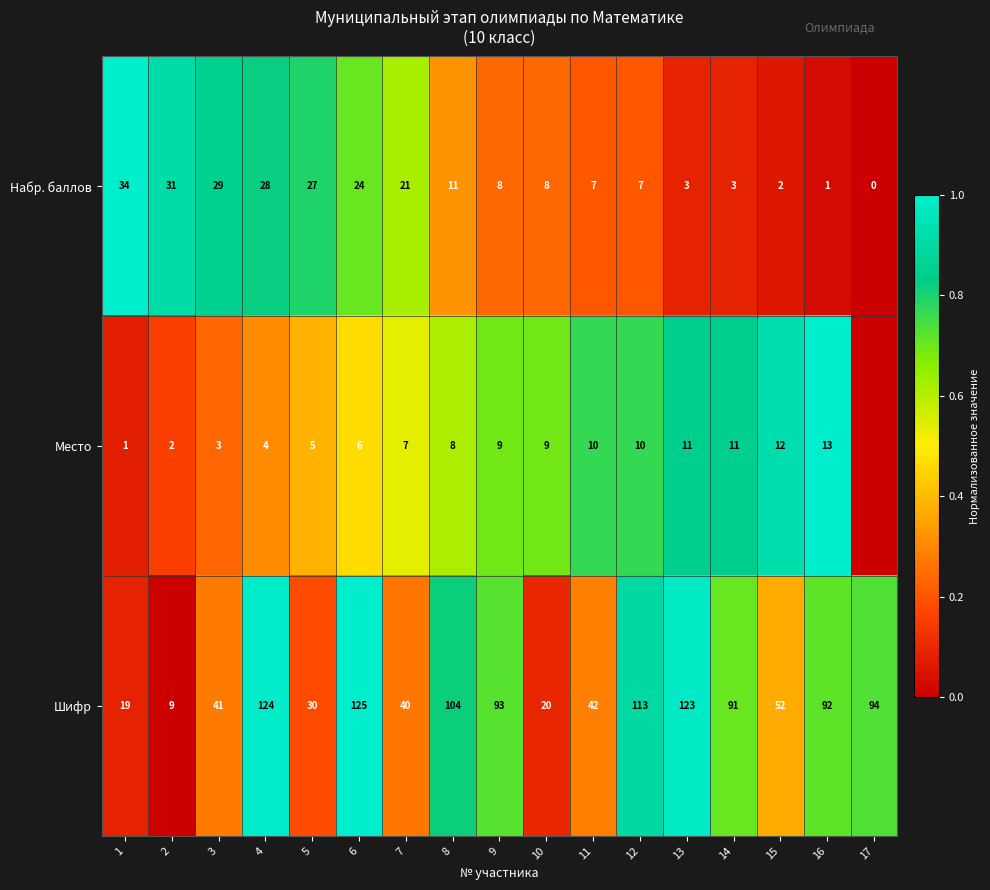

What is the difference between the highest and lowest values at 3?

38